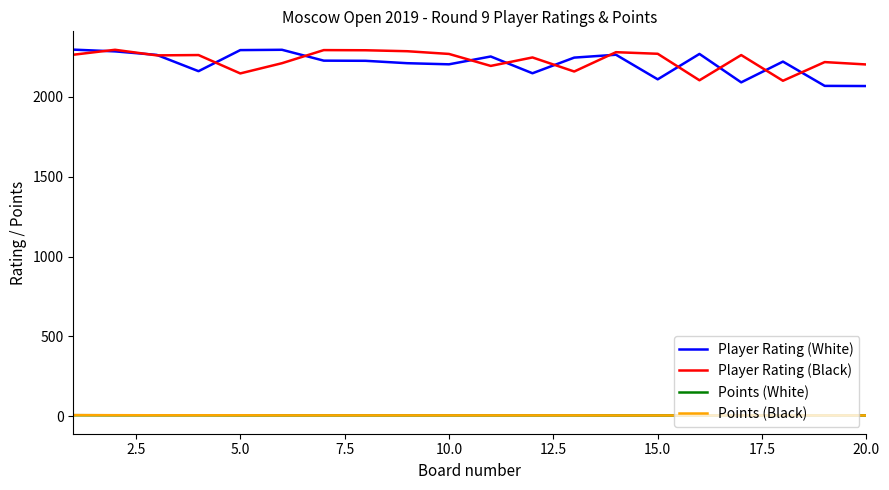

True or false: Player Rating (White) and Points (Black) intersect in this chart.

False